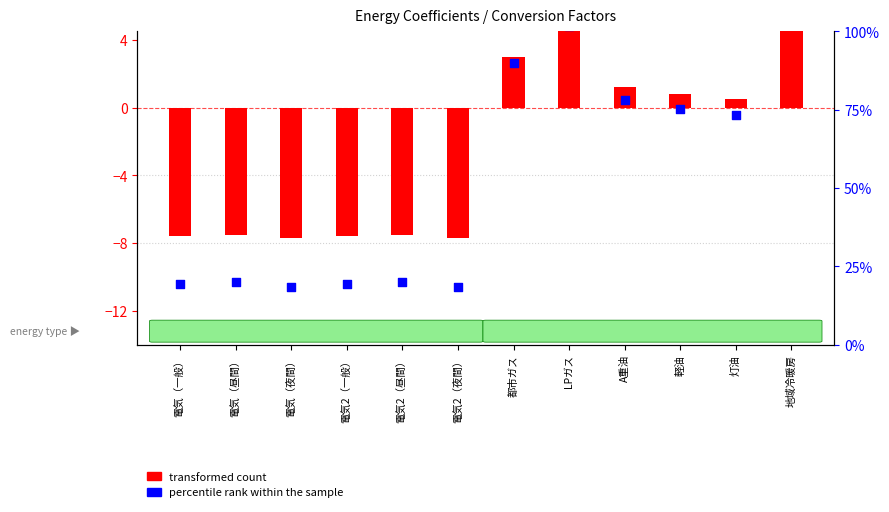

What is the total value across all series at 電気（昼間）?

12.4